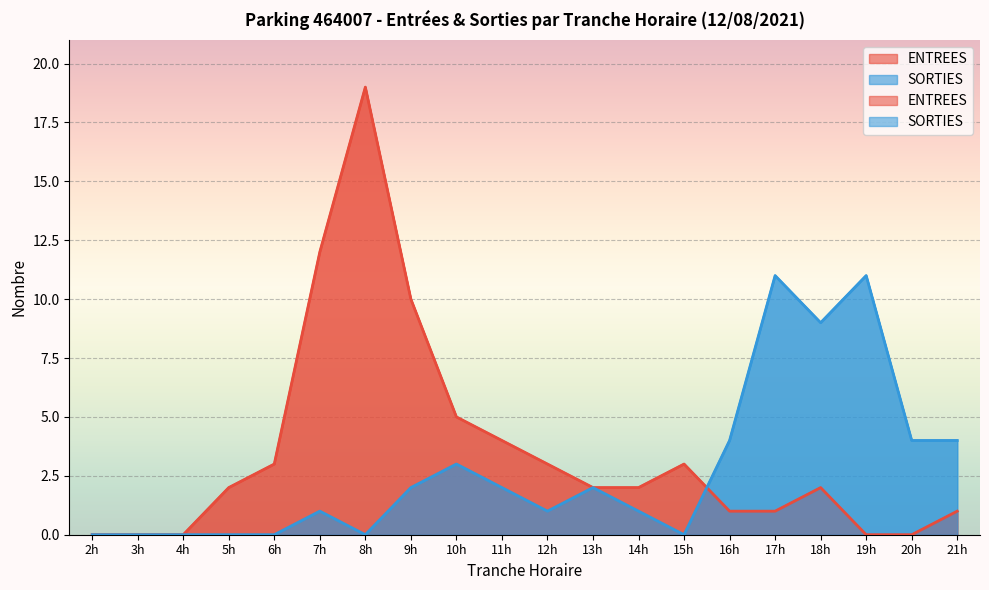

Reading left to right, list all the values displayed in this chart.

ENTREES: 0	0	0	2	3	12	19	10	5	4	3	2	2	3	1	1	2	0	0	1
SORTIES: 0	0	0	0	0	1	0	2	3	2	1	2	1	0	4	11	9	11	4	4